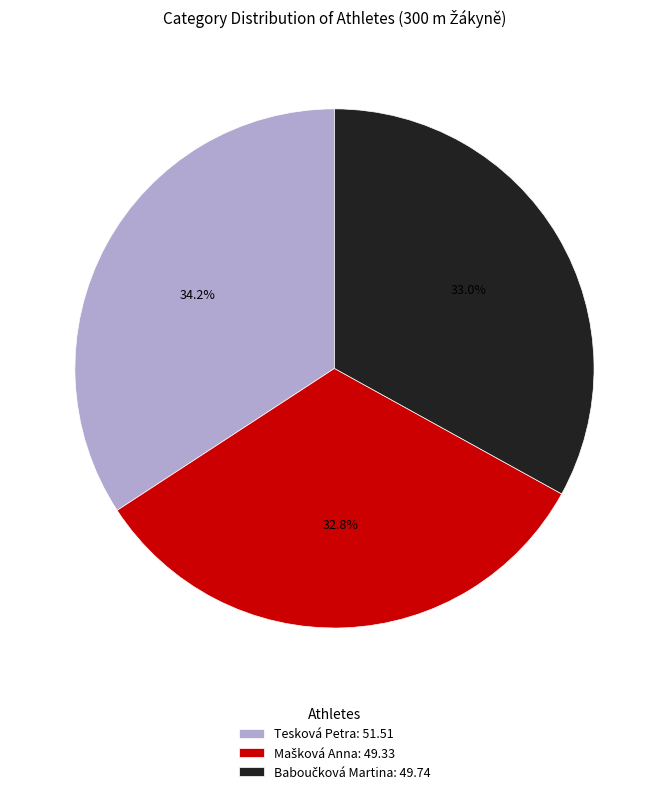

To the nearest percent, what is the average slice percentage?

33%